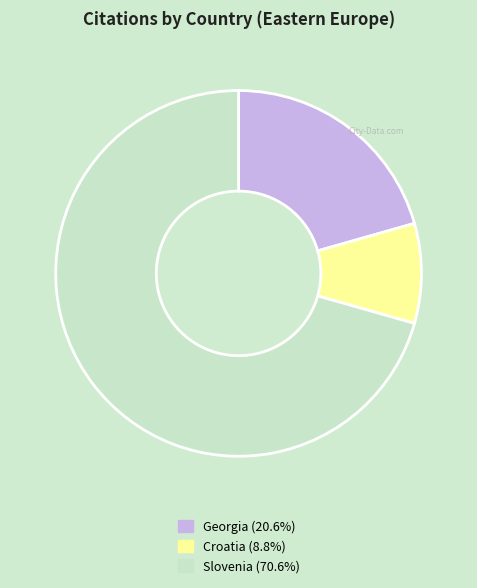

Combined, do Georgia and Slovenia account for over 50%?

Yes